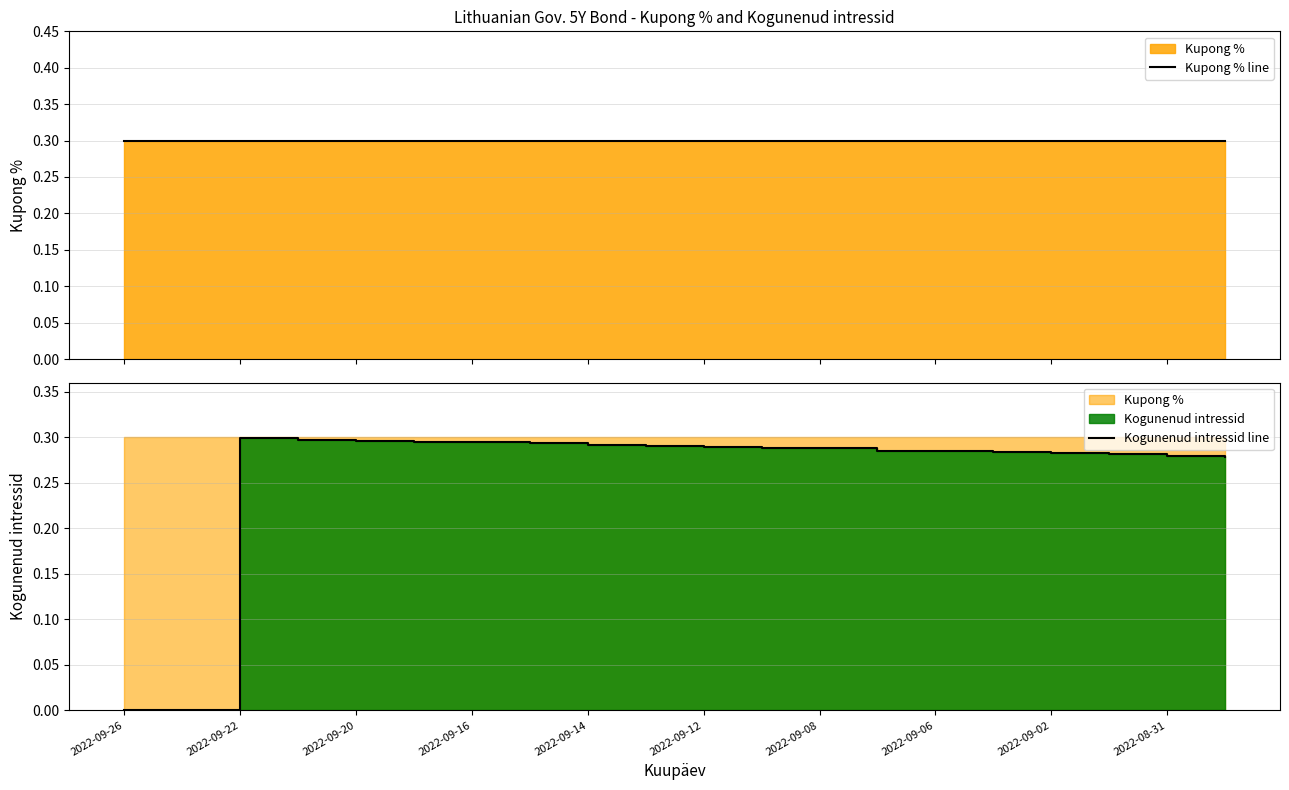

True or false: Kupong % line and Kogunenud intressid line cross at least once.

False